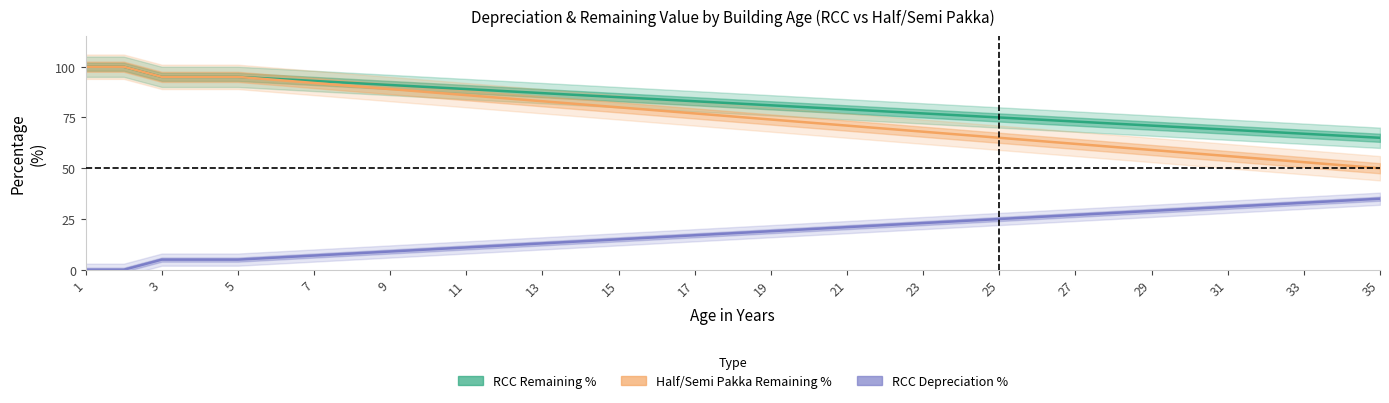

Which label corresponds to the smallest value in the chart?

1